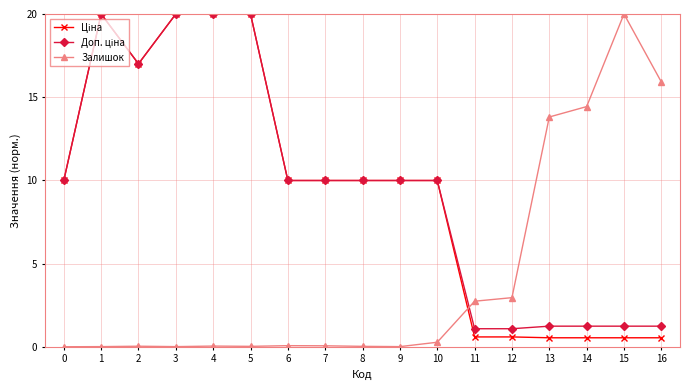

What is the maximum value shown in the chart?

20.0